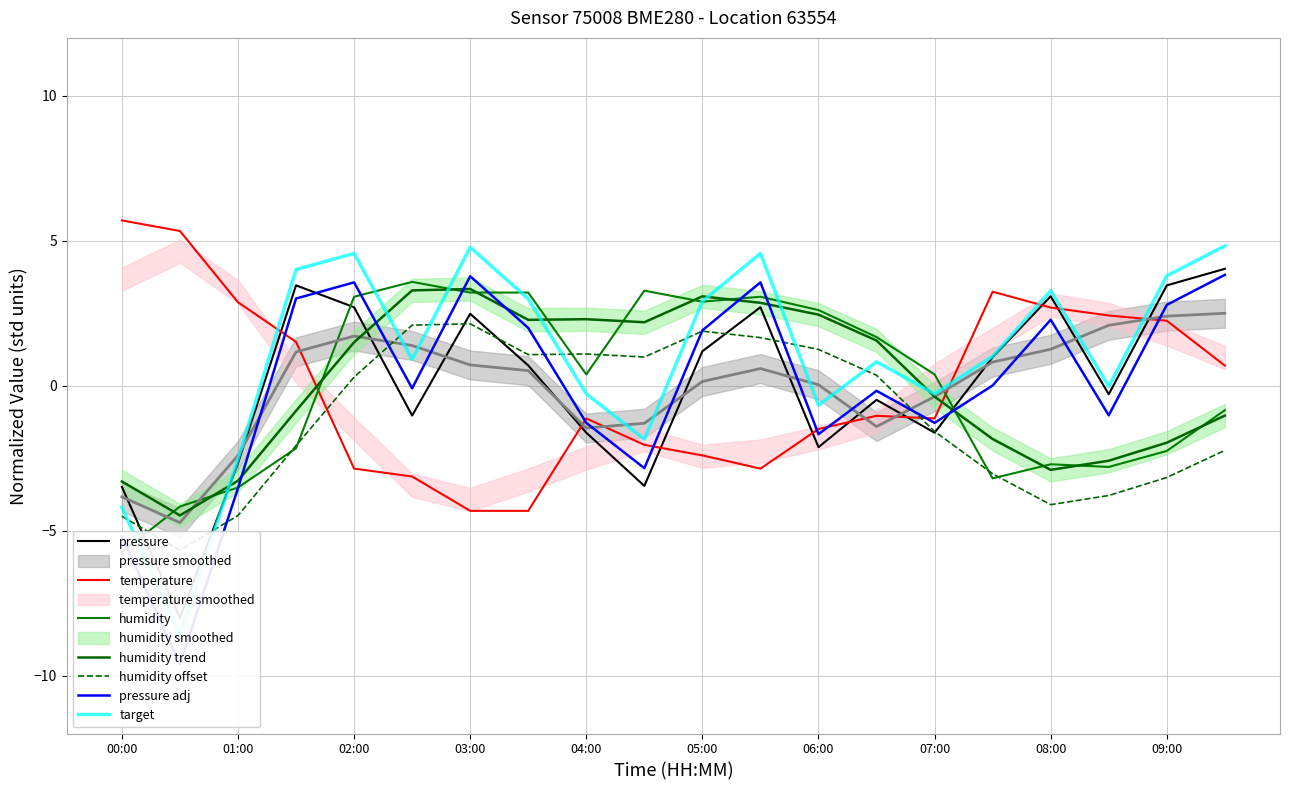

How many values in pressure are above zero?

10